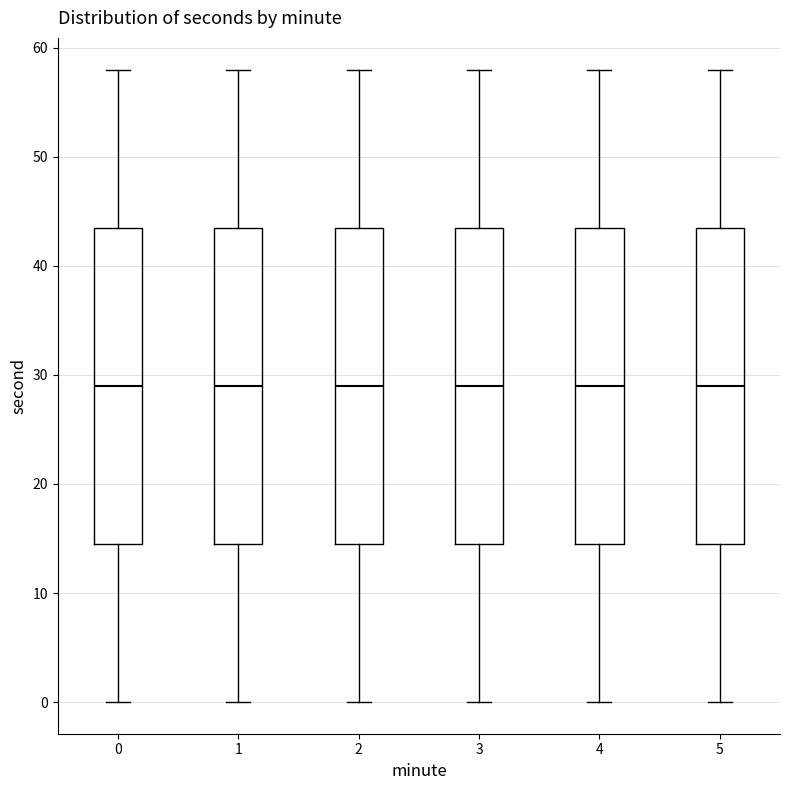

Reading left to right, transcribe this box plot: for each box, give where its median line is, the range the box spans, and where its two whiskers end, as read against the y-axis. The values are not printed on the chart, so give them approximately, as read against the axis.

0: median 29, box 15 to 44, whiskers 0 to 58
1: median 29, box 15 to 44, whiskers 0 to 58
2: median 29, box 15 to 44, whiskers 0 to 58
3: median 29, box 15 to 44, whiskers 0 to 58
4: median 29, box 15 to 44, whiskers 0 to 58
5: median 29, box 15 to 44, whiskers 0 to 58